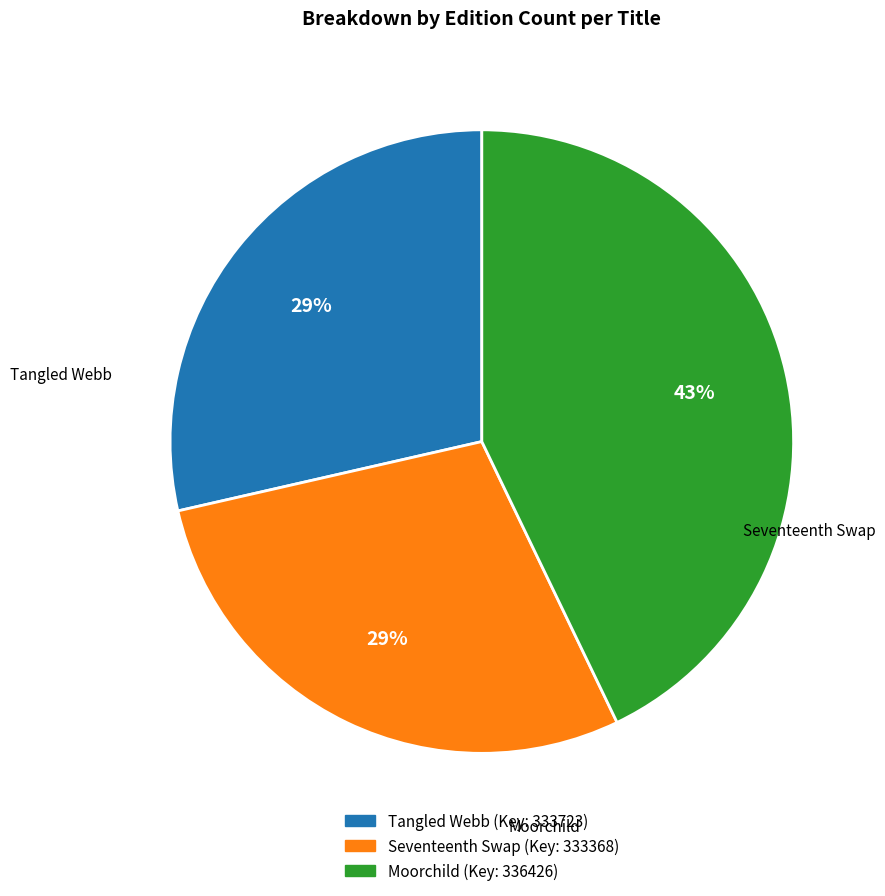

What is the largest slice in the pie chart?

Moorchild